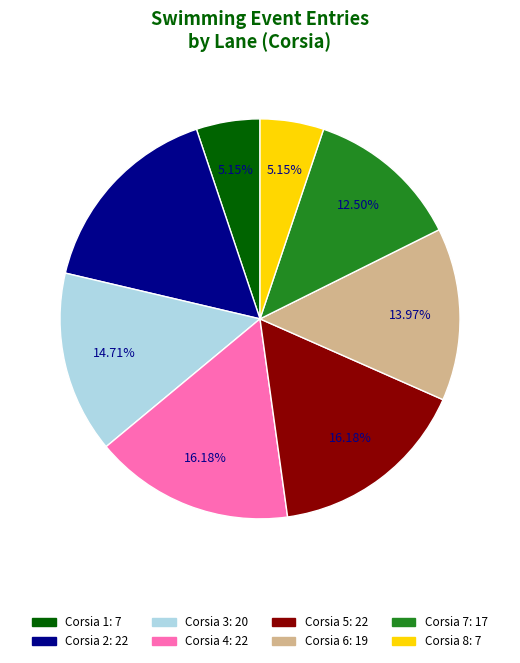

Does any single category account for the majority?

No